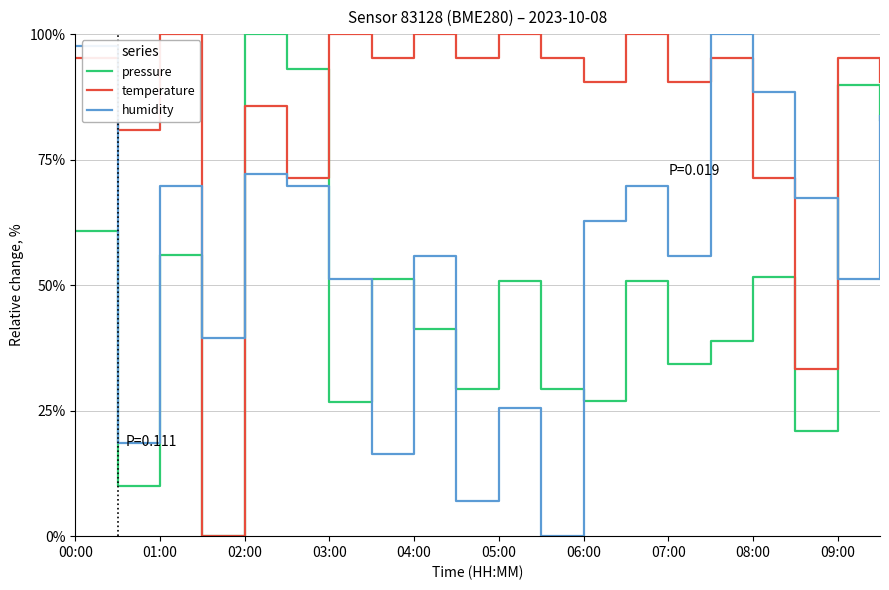

True or false: humidity and temperature cross at least once.

True